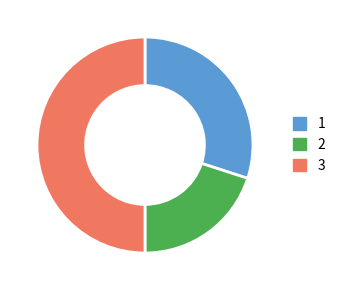

The 1 slice represents 40% of the pie. True or false?

False